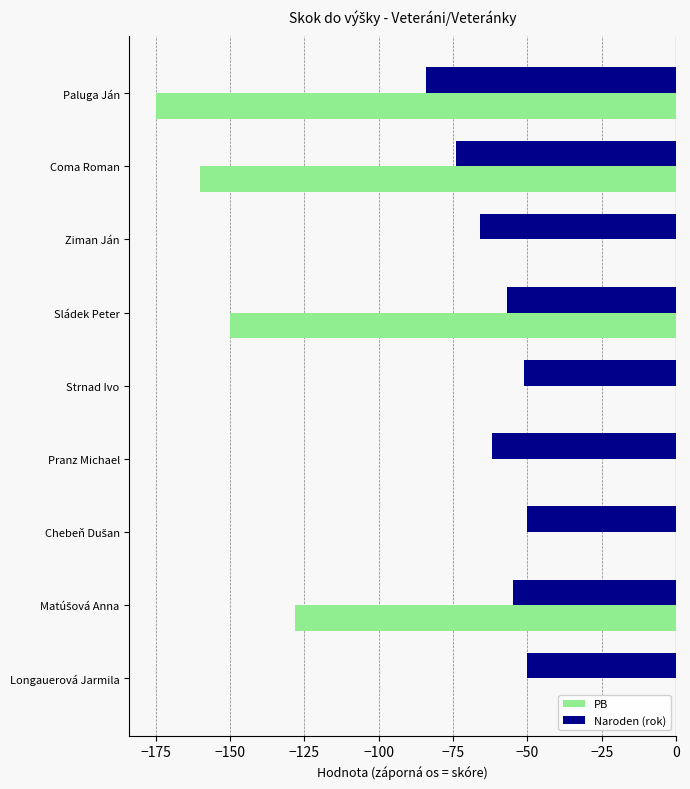

What is the total value across all series at Longauerová Jarmila?

-50